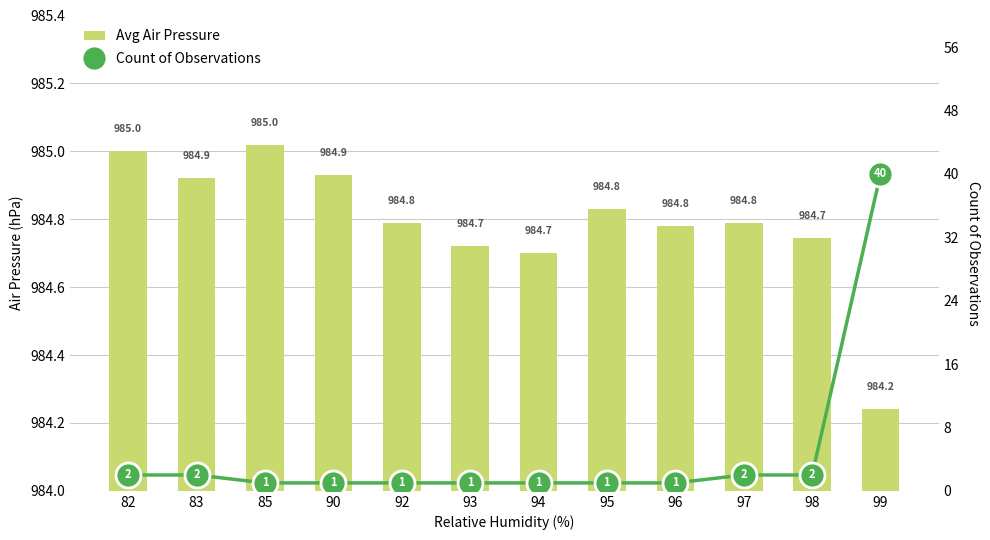

Reading left to right, what are all the values shown in this chart?

Avg Air Pressure: 985.0	984.9	985.0	984.9	984.8	984.7	984.7	984.8	984.8	984.8	984.7	984.2
Count of Observations: 2.0	2.0	1.0	1.0	1.0	1.0	1.0	1.0	1.0	2.0	2.0	40.0